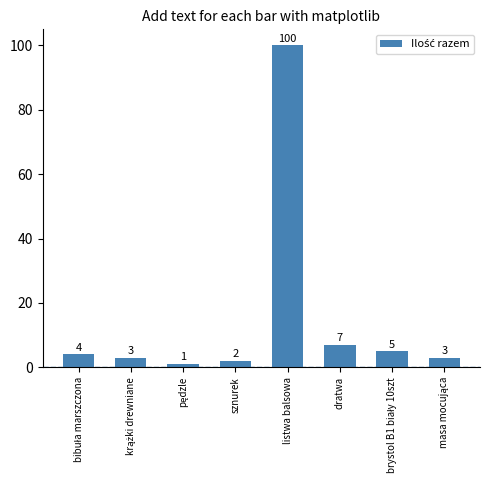

What is the label of the 6th bar from the left?

dratwa